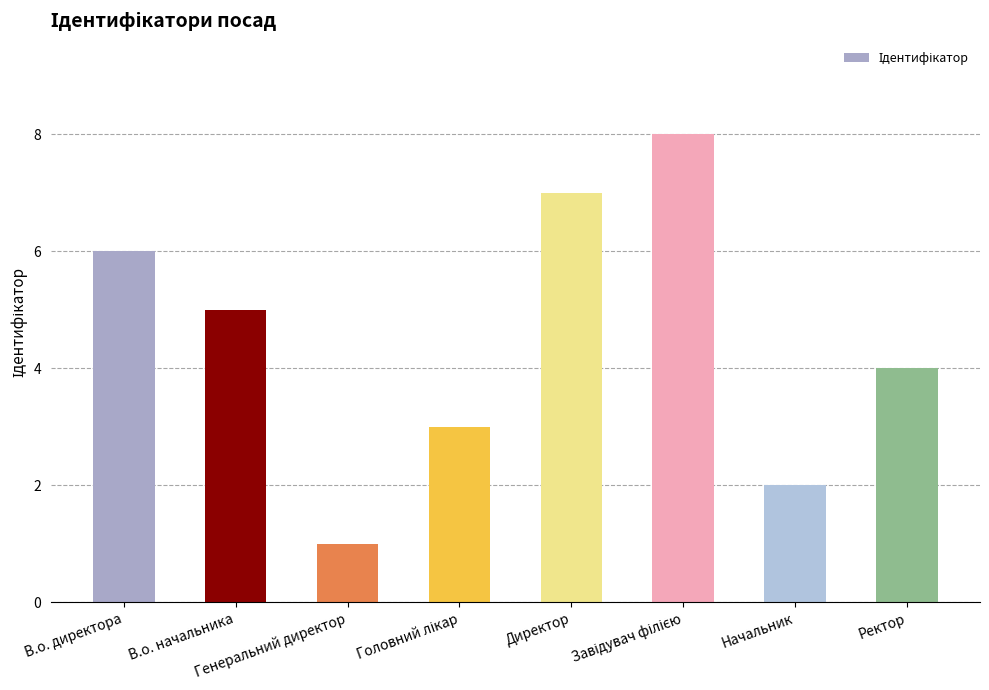

What position from the right is Генеральний директор?

6